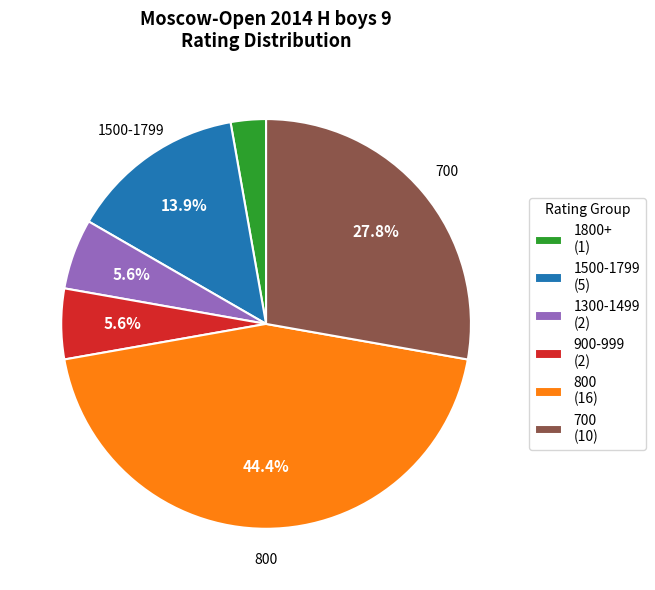

Combined, do 900-999 (2) and 700 (10) account for over 50%?

No